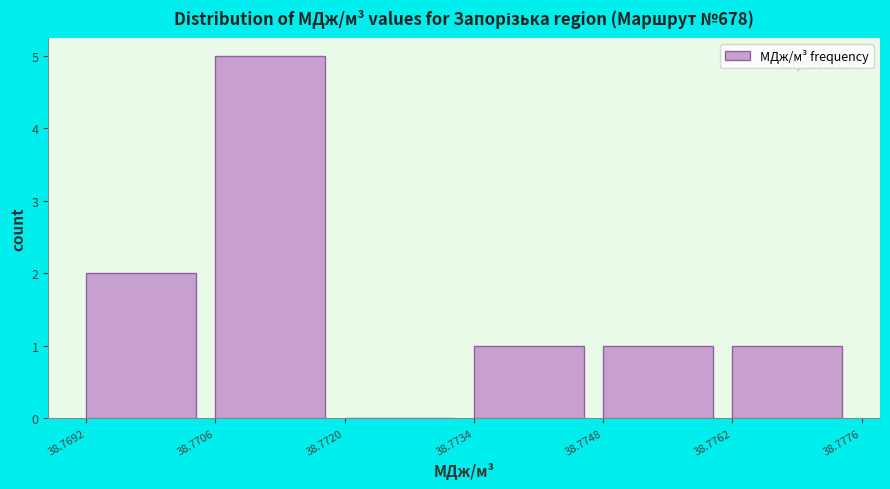

How tall is the bar that spans 38.7692 to 38.7706 on the x-axis? The values are not printed on the chart, so give them approximately, as read against the axis.

2